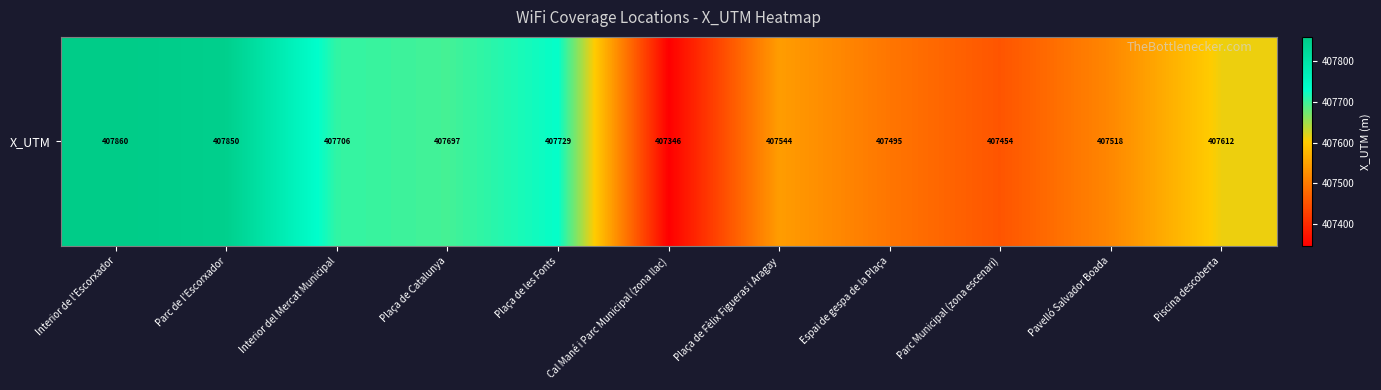

Rank the categories by value from highest to lowest.

Interior de l'Escorxador, Parc de l'Escorxador, Plaça de les Fonts, Interior del Mercat Municipal, Plaça de Catalunya, Piscina descoberta, Plaça de Fèlix Figueras i Aragay, Pavelló Salvador Boada, Espai de gespa de la Plaça, Parc Municipal (zona escenari), Cal Mané i Parc Municipal (zona llac)